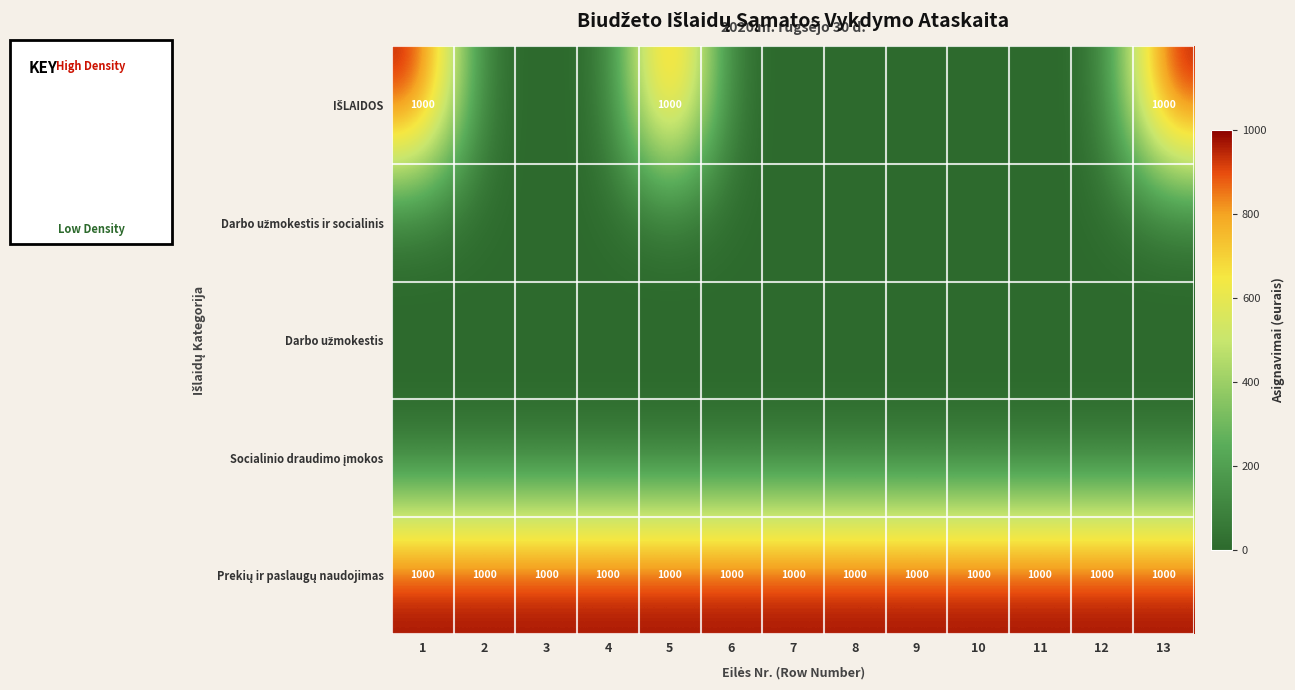

What is the sum of all IŠLAIDOS values?

3000